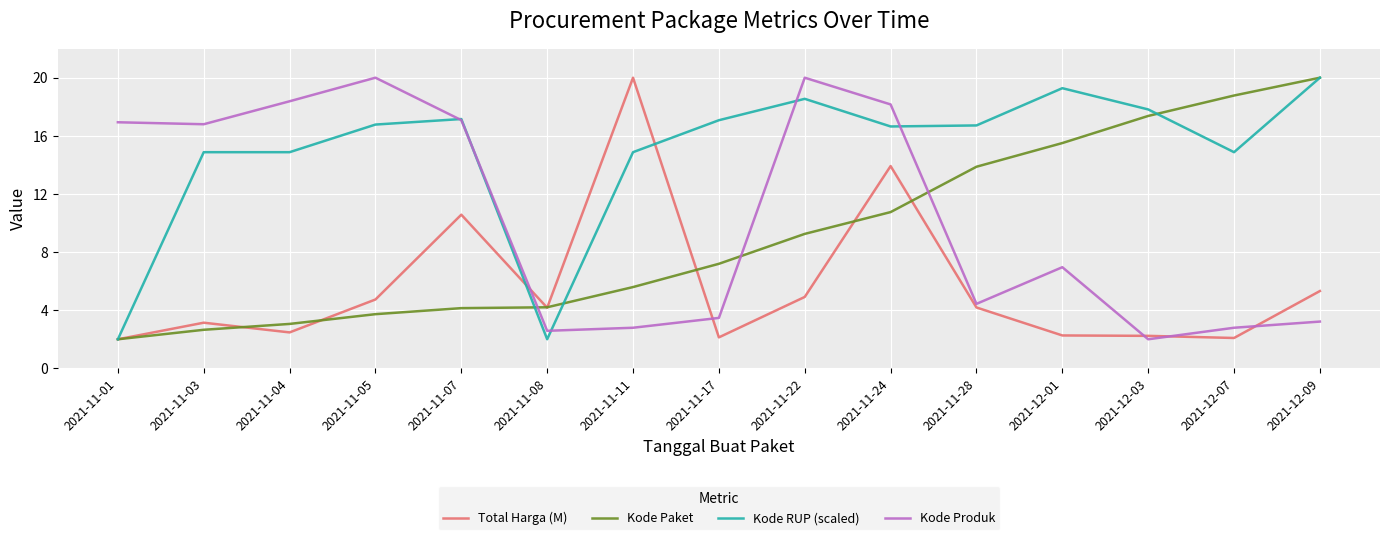

At which category does Total Harga (M) reach its first local valley?

2021-11-04